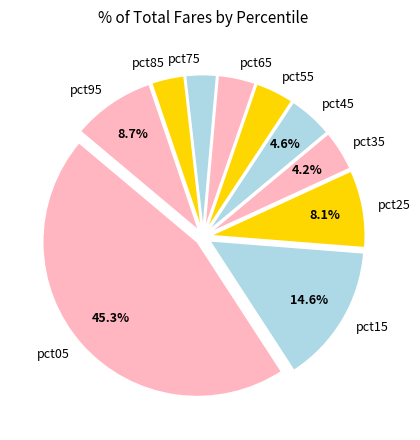

Approximately how many times larger is the value at pct95 compared to pct05?

0.2